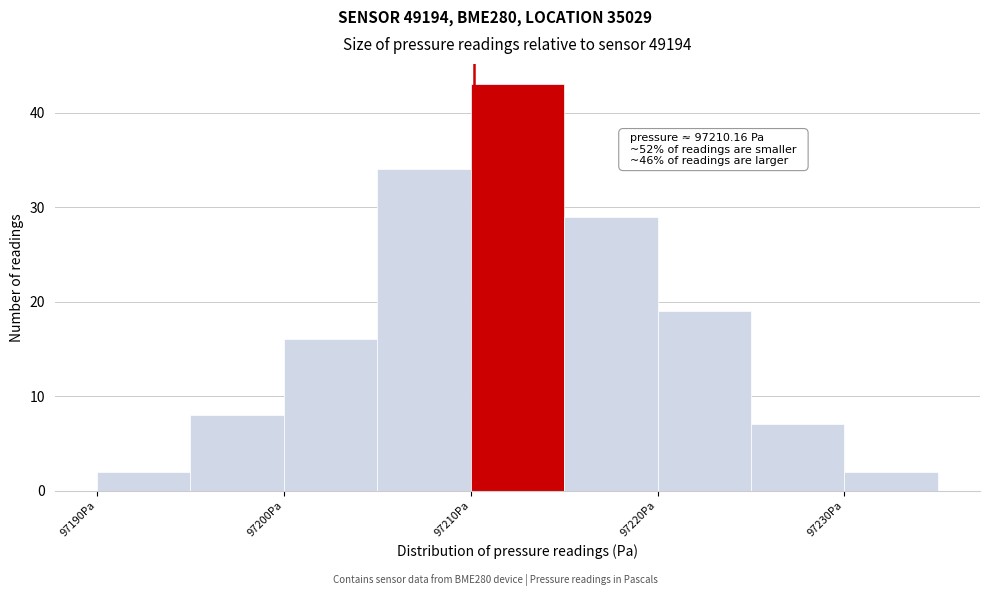

Over which range of the x-axis is the bar tallest?

97210 to 97215